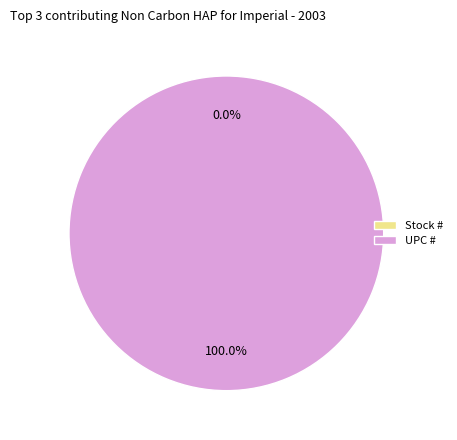

Rank the categories by value from lowest to highest.

Stock #, UPC #